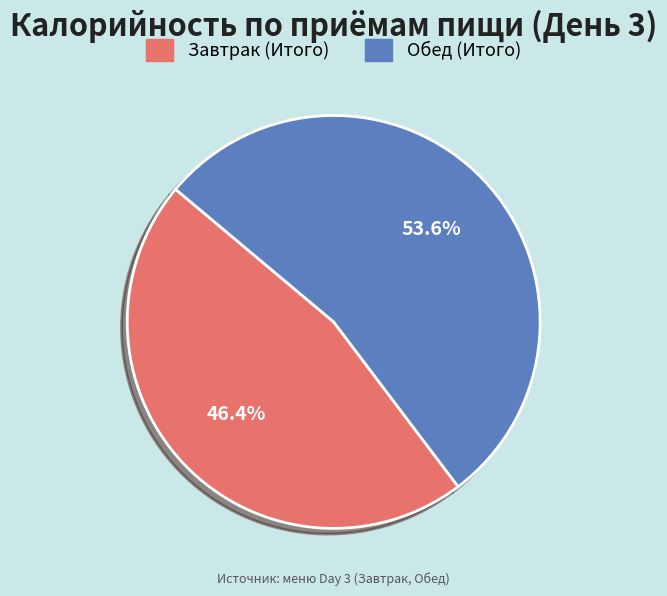

What percentage do Завтрак (Итого) and Обед (Итого) together represent?

100.0%